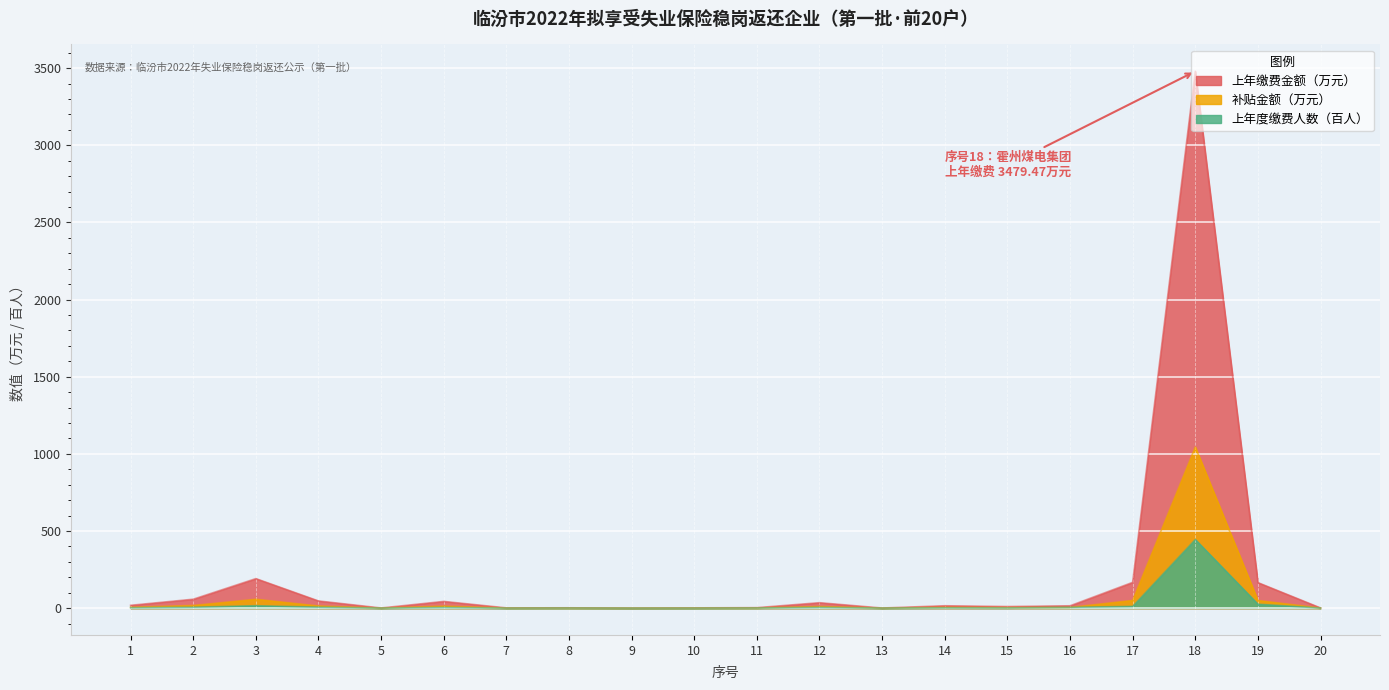

Where does the 上年缴费金额（万元） series first go above 15?

1